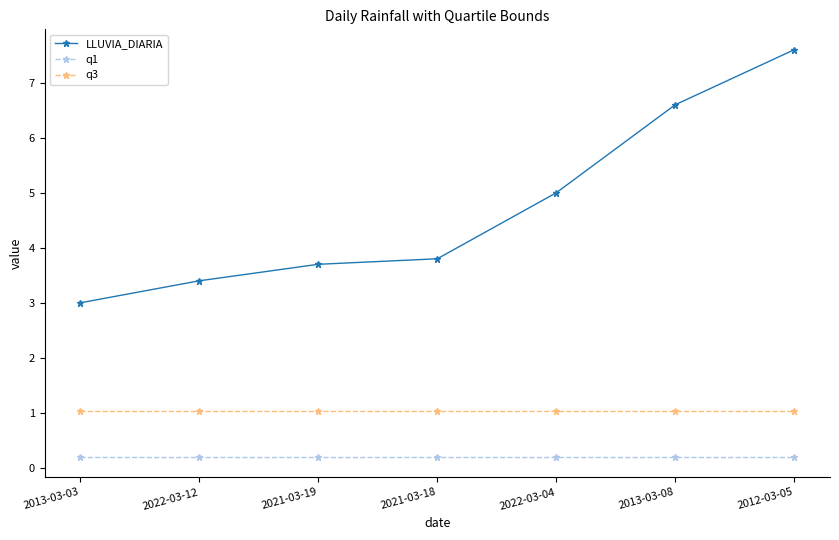

What is the total value across all series at 2013-03-08?

7.8